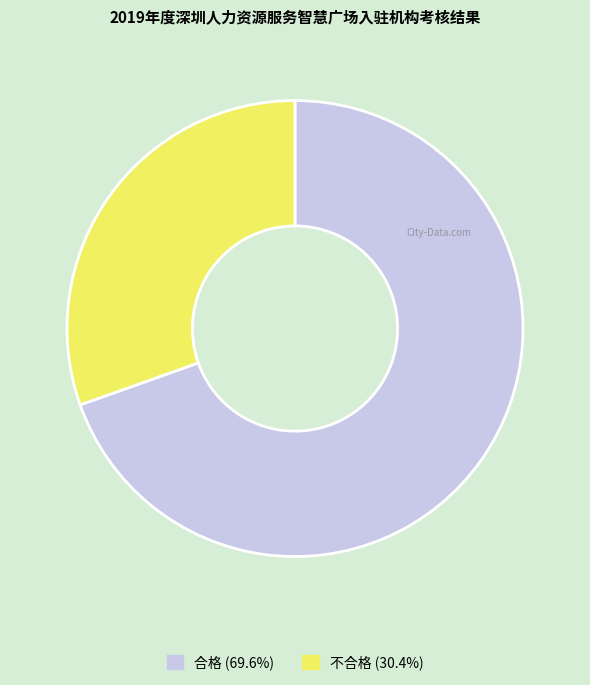

Is there any slice that represents more than half of the pie?

Yes